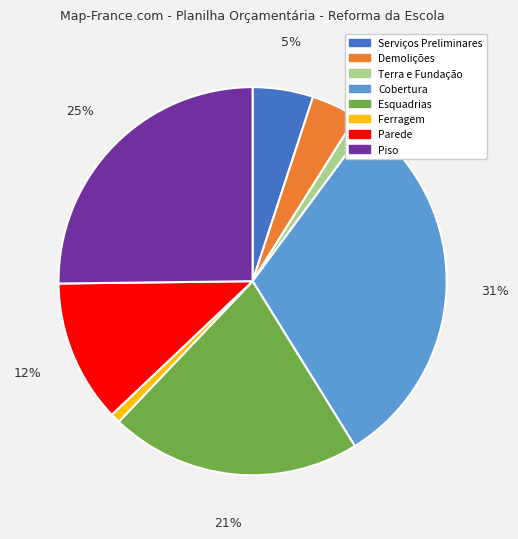

Is the sum of Terra e Fundação and Cobertura greater than half?

No